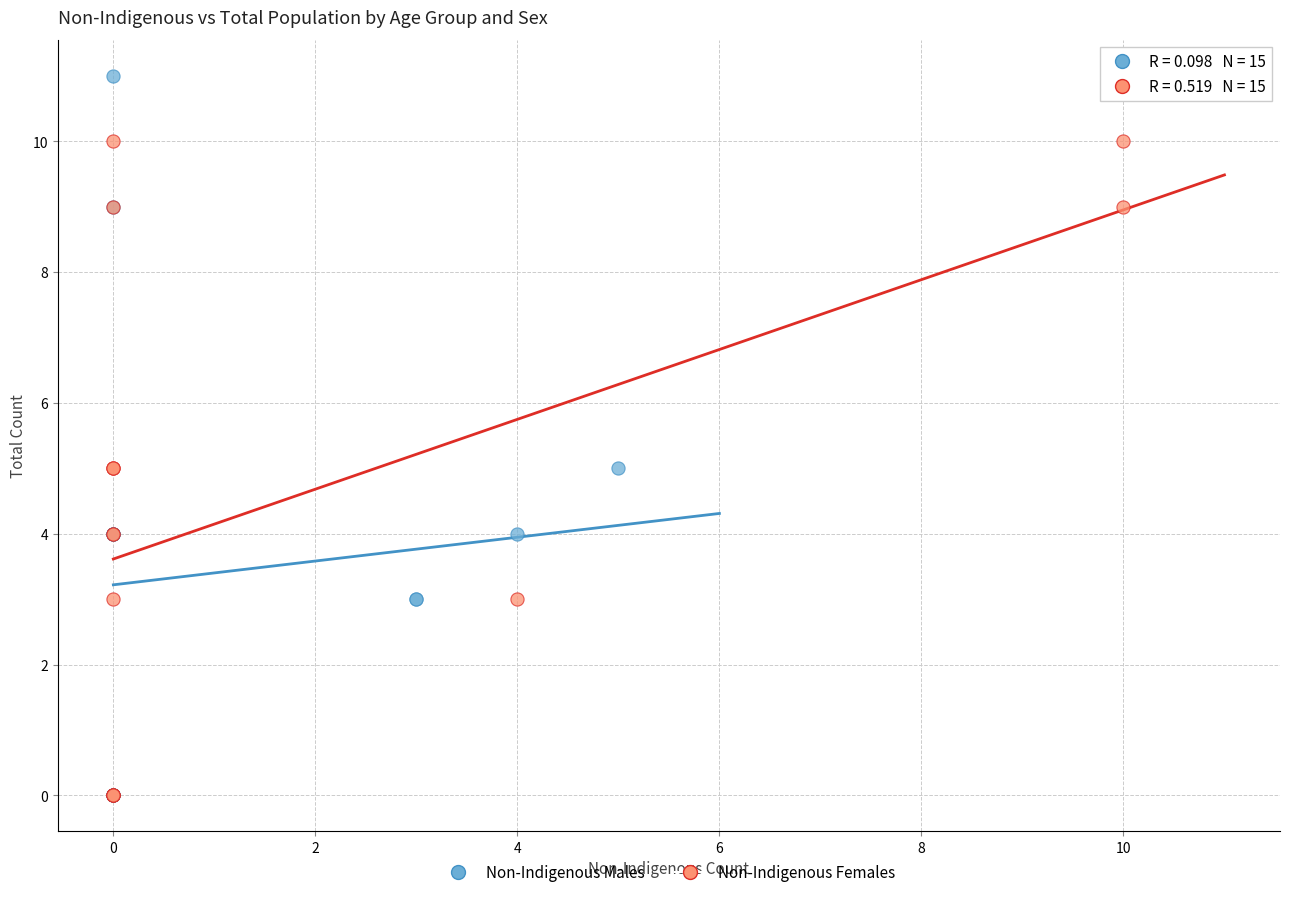

Which series has the widest spread of Y values?

Non-Indigenous Males